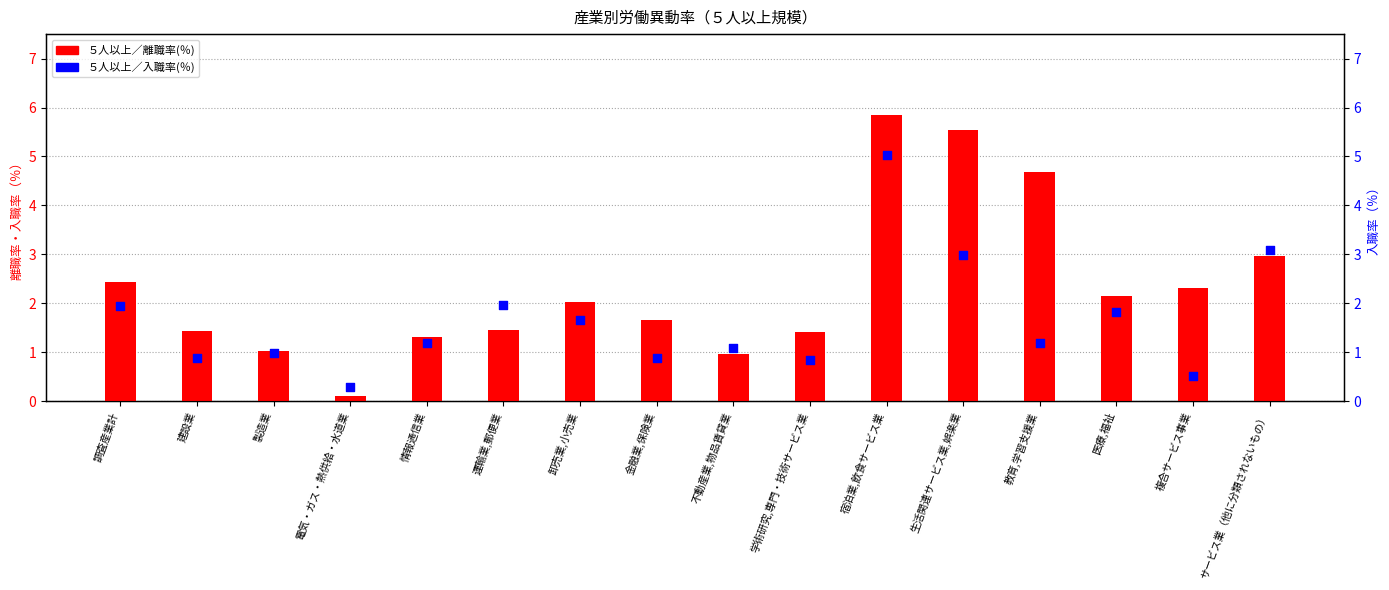

Which series has the widest spread of Y values?

５人以上／離職率(％)